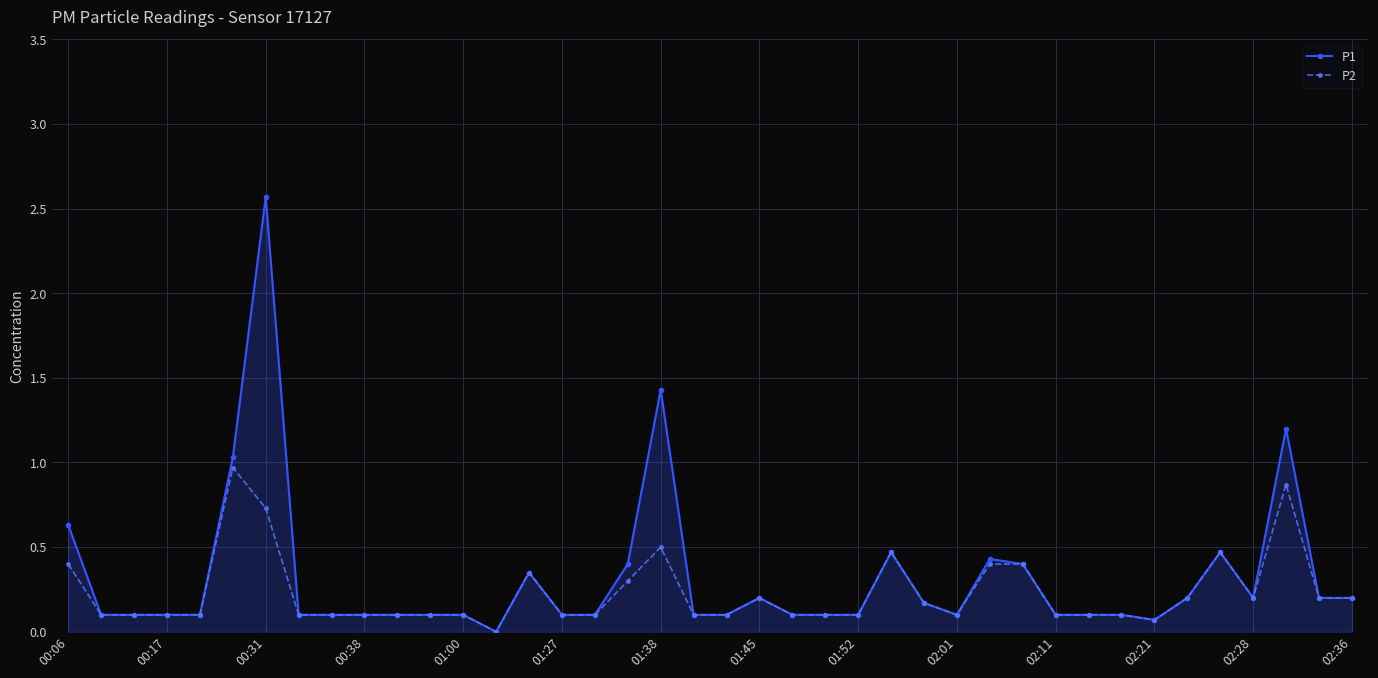

Which series has the largest range (max minus min)?

P1